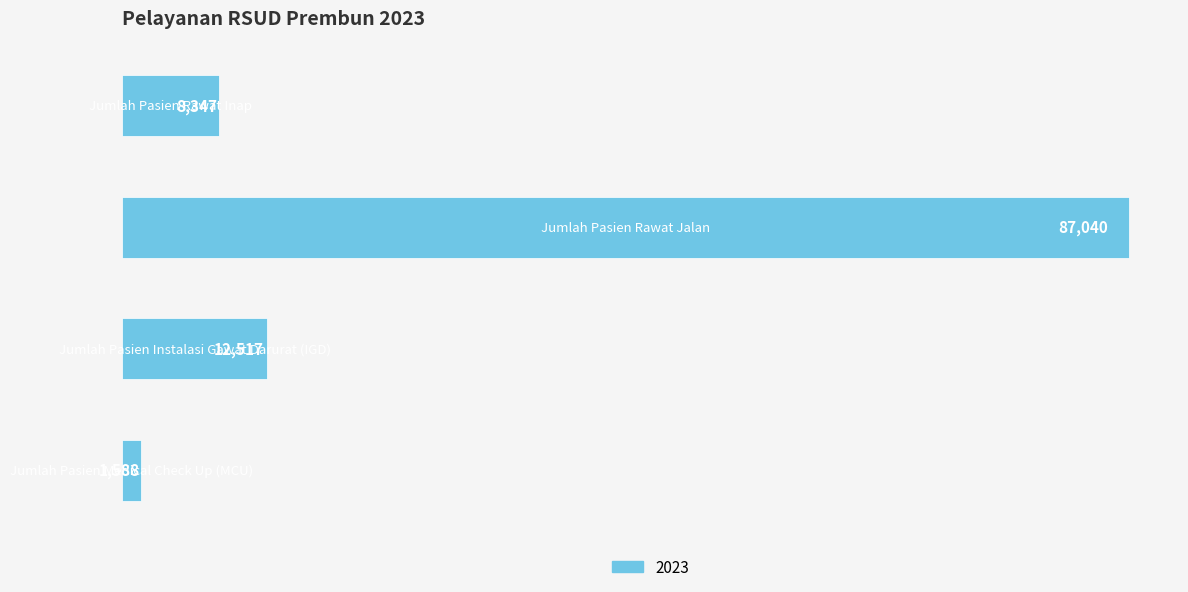

Reading top to bottom, list all the values displayed in this chart.

8347	87040	12517	1588